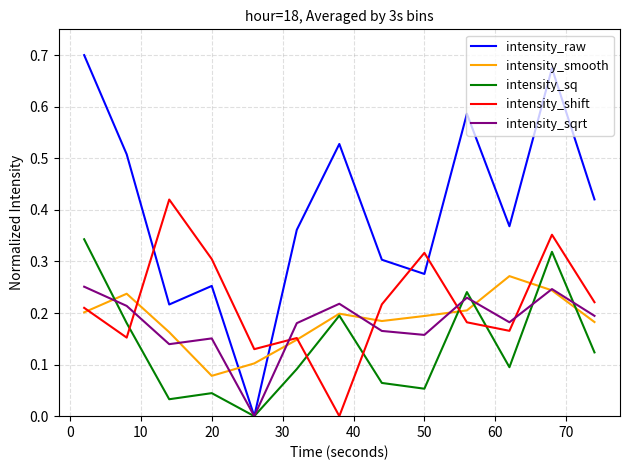

Which series has the largest total across all categories?

intensity_raw